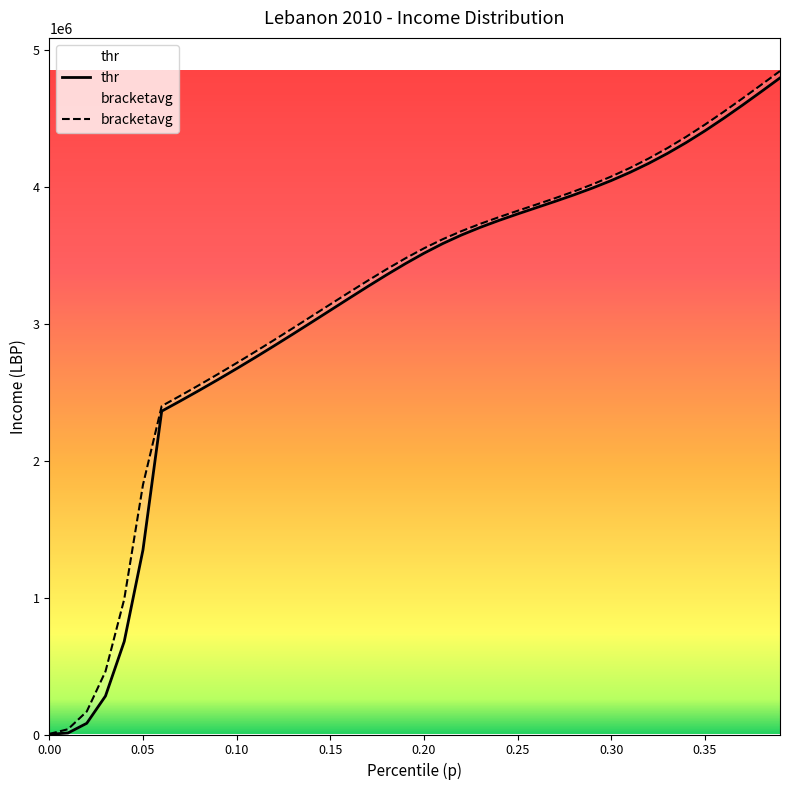

The value of bracketavg at 0.25 is 1500959.7. True or false?

False